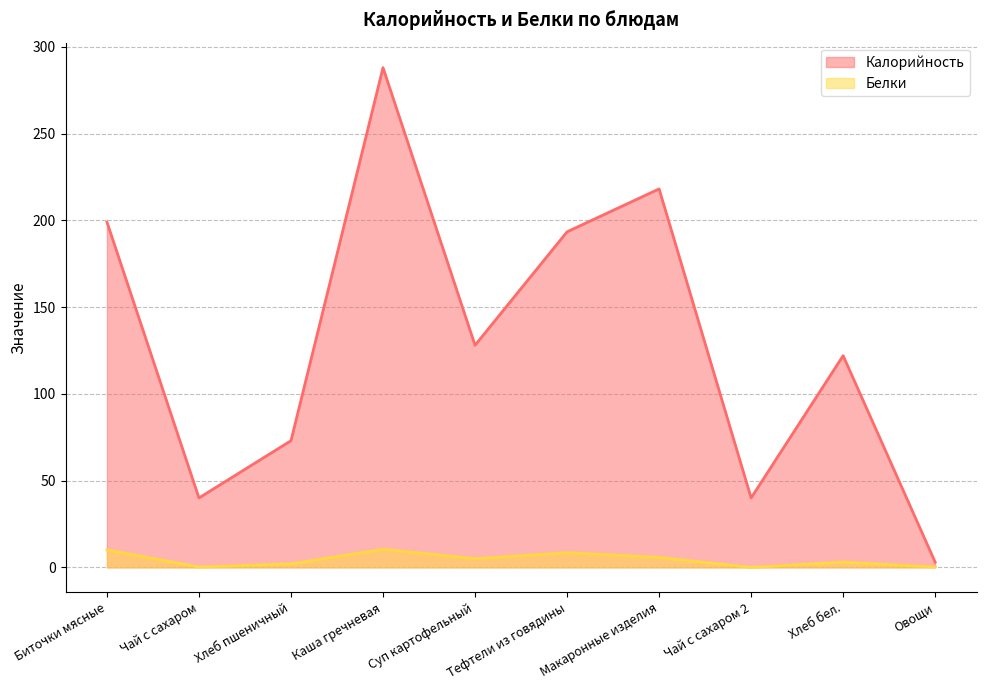

True or false: Белки has a value of 0.3 at Чай с сахаром.

False